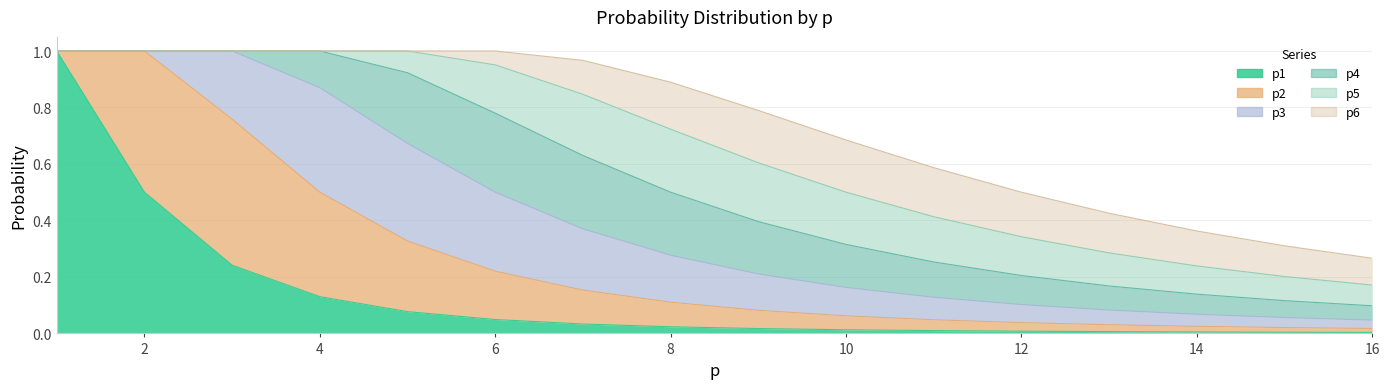

Reading left to right, transcribe all the data shown in this chart.

p1: 1=1.0	2=0.5	3=0.2	4=0.1	5=0.1	6=0.0	7=0.0	8=0.0	9=0.0	10=0.0	11=0.0	12=0.0	13=0.0	14=0.0	15=0.0	16=0.0
p2: 1=0.0	2=0.5	3=0.5	4=0.4	5=0.3	6=0.2	7=0.1	8=0.1	9=0.1	10=0.0	11=0.0	12=0.0	13=0.0	14=0.0	15=0.0	16=0.0
p3: 1=0.0	2=0.0	3=0.2	4=0.4	5=0.3	6=0.3	7=0.2	8=0.2	9=0.1	10=0.1	11=0.1	12=0.1	13=0.1	14=0.0	15=0.0	16=0.0
p4: 1=0.0	2=0.0	3=0.0	4=0.1	5=0.3	6=0.3	7=0.3	8=0.2	9=0.2	10=0.2	11=0.1	12=0.1	13=0.1	14=0.1	15=0.1	16=0.1
p5: 1=0.0	2=0.0	3=0.0	4=0.0	5=0.1	6=0.2	7=0.2	8=0.2	9=0.2	10=0.2	11=0.2	12=0.1	13=0.1	14=0.1	15=0.1	16=0.1
p6: 1=0.0	2=0.0	3=0.0	4=0.0	5=0.0	6=0.0	7=0.1	8=0.2	9=0.2	10=0.2	11=0.2	12=0.2	13=0.1	14=0.1	15=0.1	16=0.1